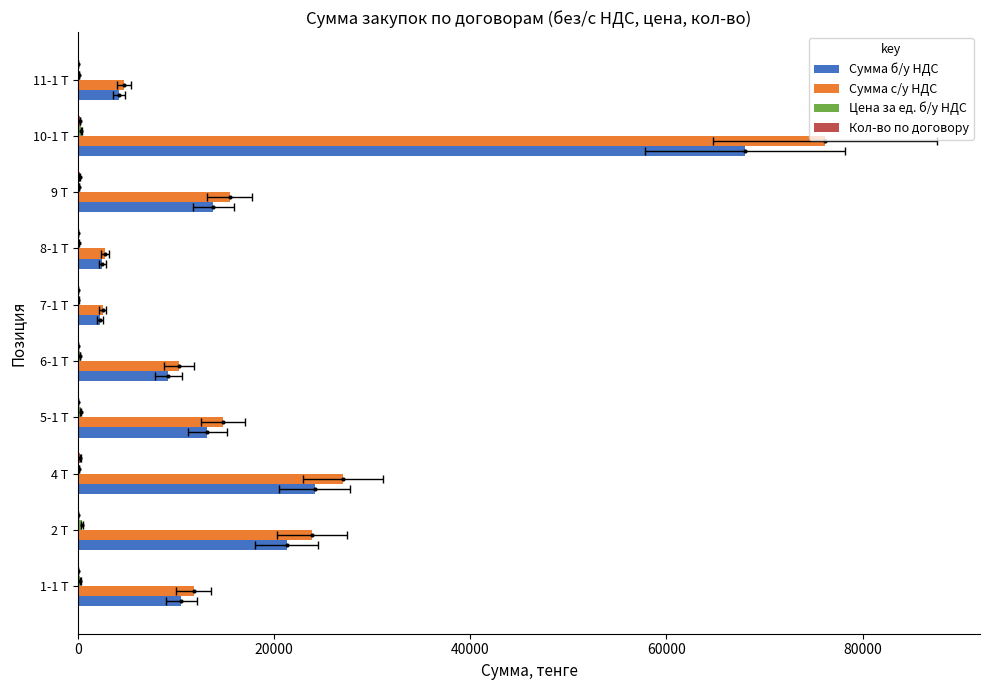

Which series has the widest spread of values?

Сумма с/у НДС